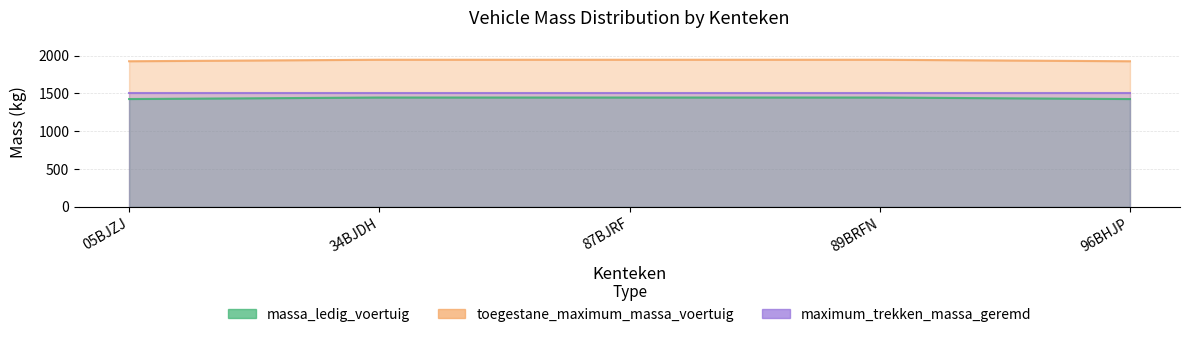

Which category has the lowest value in the massa_ledig_voertuig series?

05BJZJ